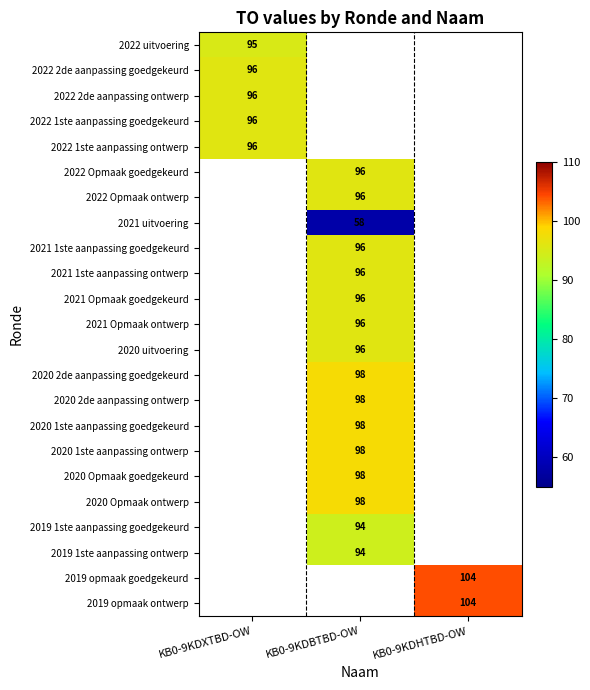

Is it true that 2019 opmaak goedgekeurd equals 104 at KB0-9KDHTBD-OW?

True